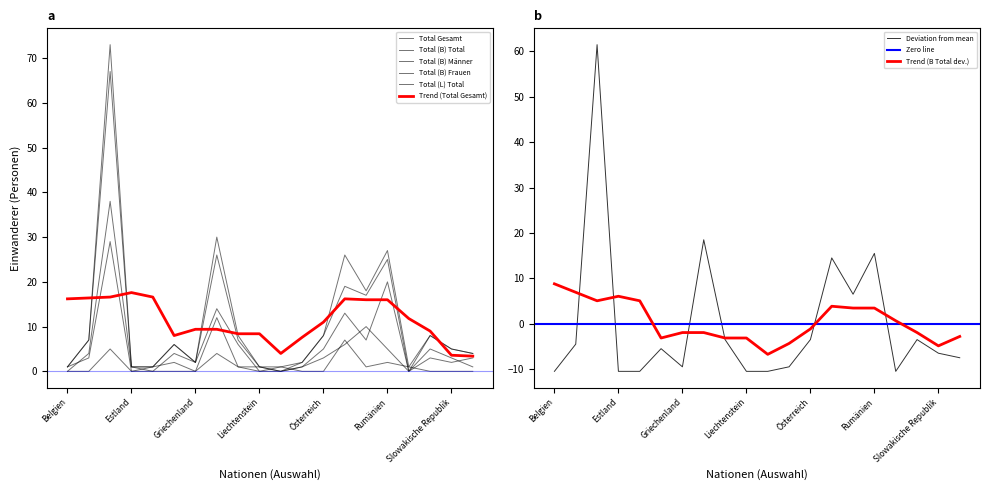

What is the average value of the Total (L) Total series?

1